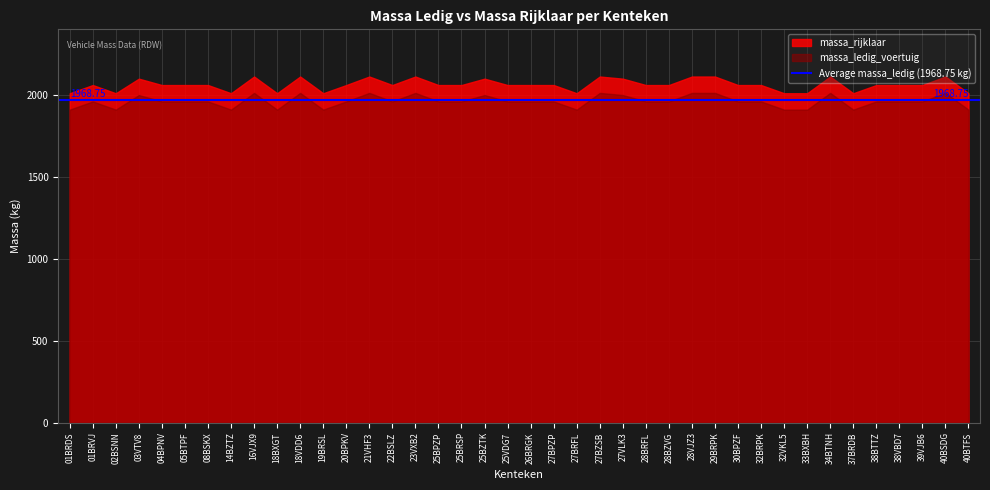

At which category is the sum across all series the highest?

16VJX9